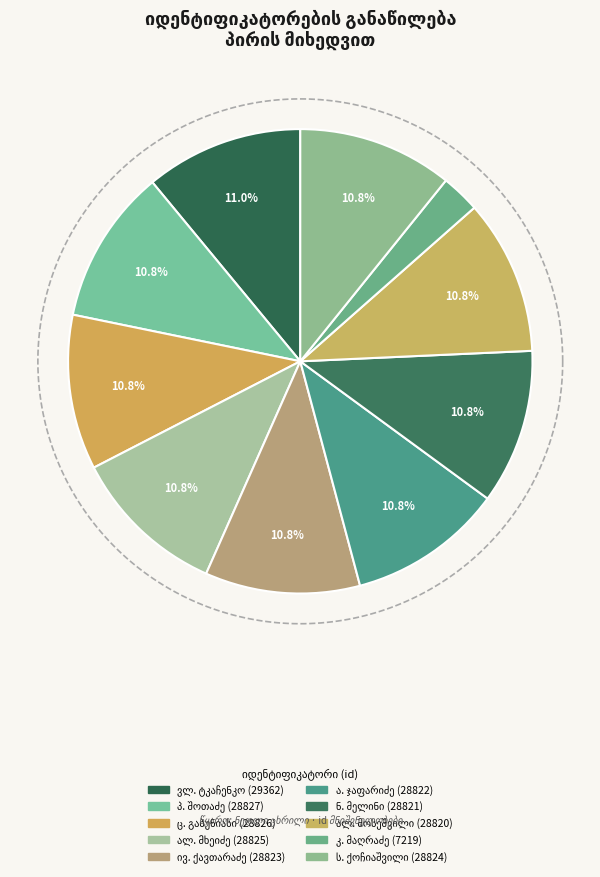

To the nearest percent, what is the difference between the largest and smallest slice percentages?

8%